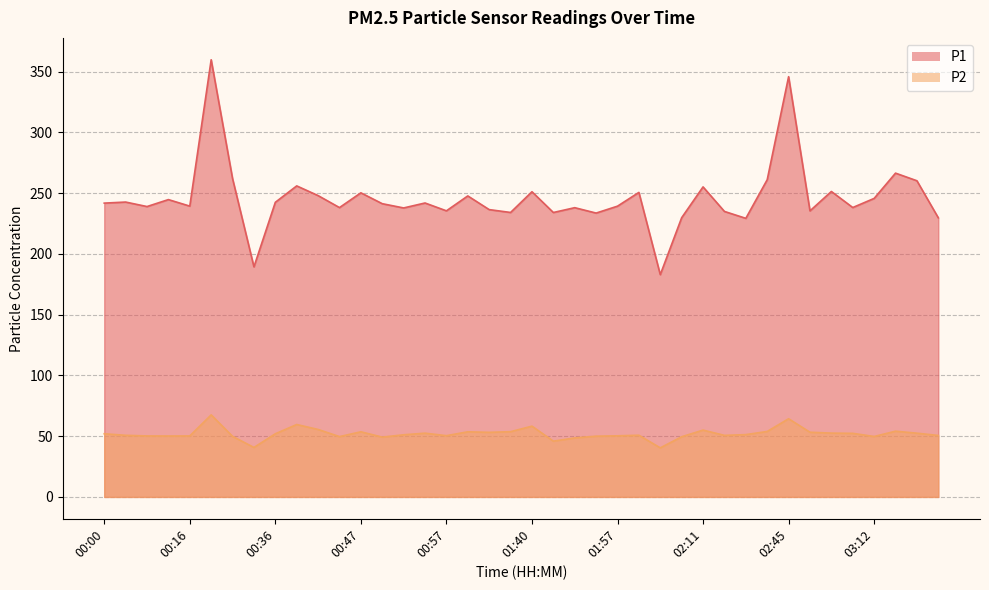

Rank the categories by P1 value from lowest to highest.

02:03, 00:33, 02:16, 03:21, 02:08, 01:54, 01:49, 01:38, 02:14, 02:48, 00:57, 01:34, 00:52, 01:52, 00:44, 02:57, 00:11, 01:57, 00:16, 00:49, 00:00, 00:54, 00:36, 00:05, 00:15, 03:12, 01:06, 00:41, 00:47, 02:00, 01:40, 02:50, 02:11, 00:39, 03:18, 02:42, 00:25, 03:15, 02:45, 00:19